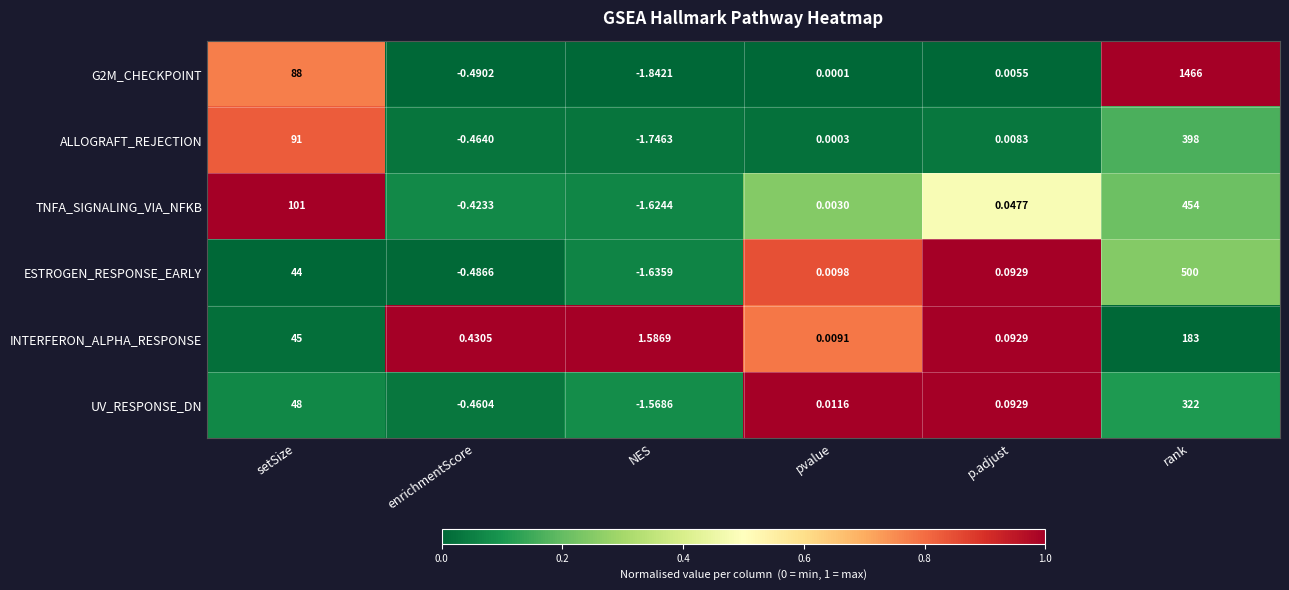

Where is ESTROGEN_RESPONSE_EARLY nearest to the value 249?

setSize